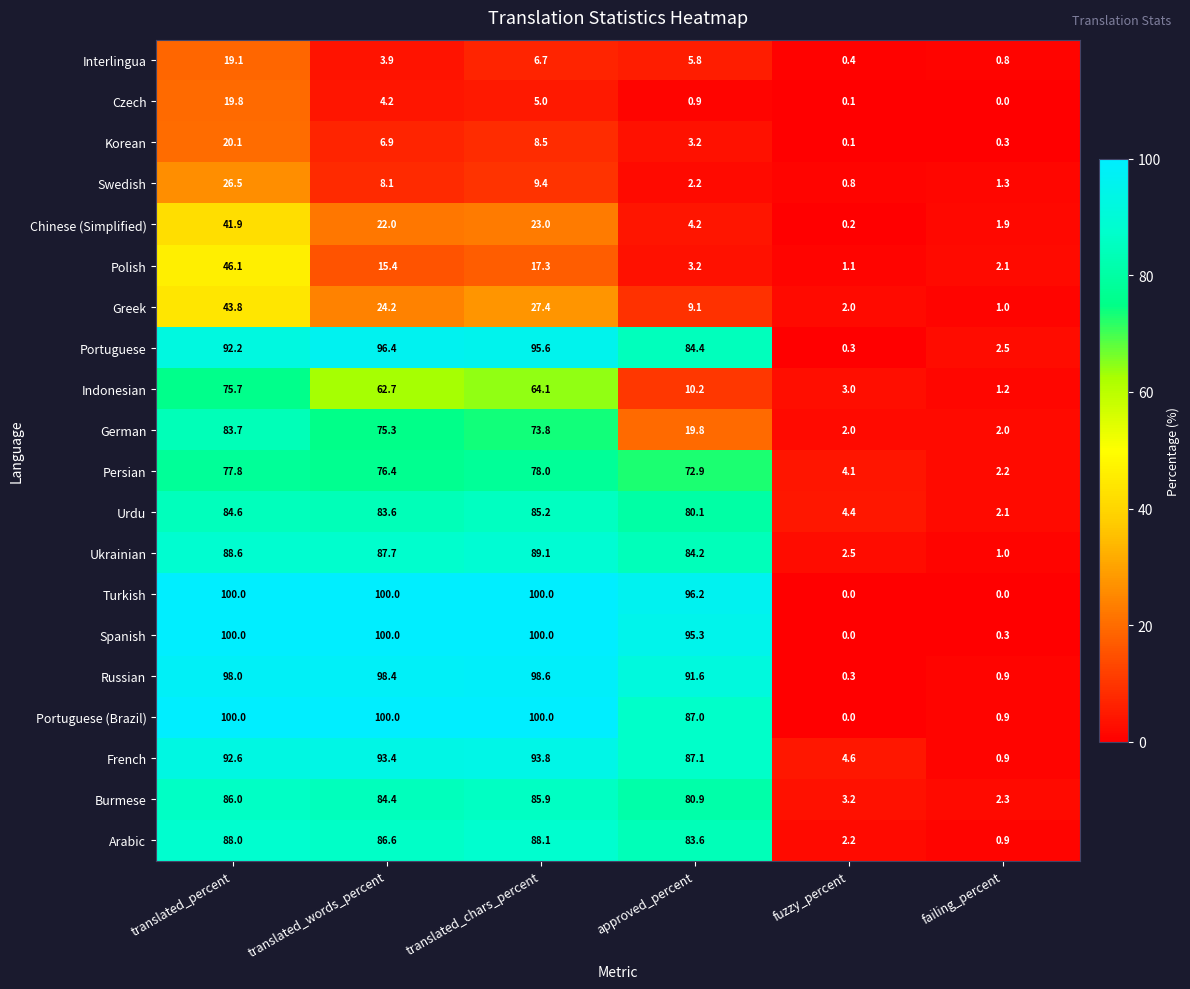

Between translated_chars_percent and failing_percent, which series saw the biggest shift?

Turkish